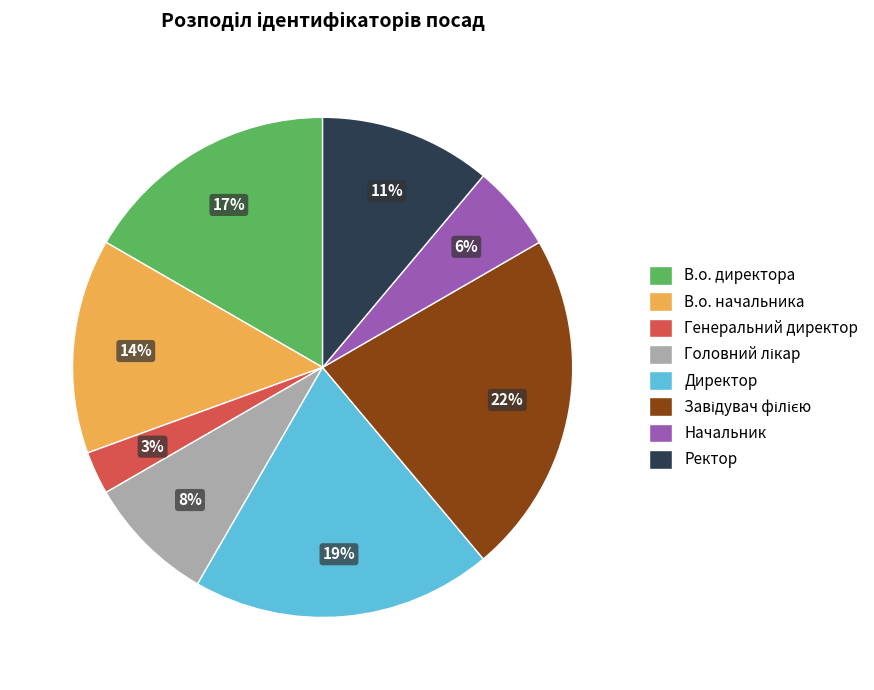

True or false: Ректор accounts for 1% of the total.

False